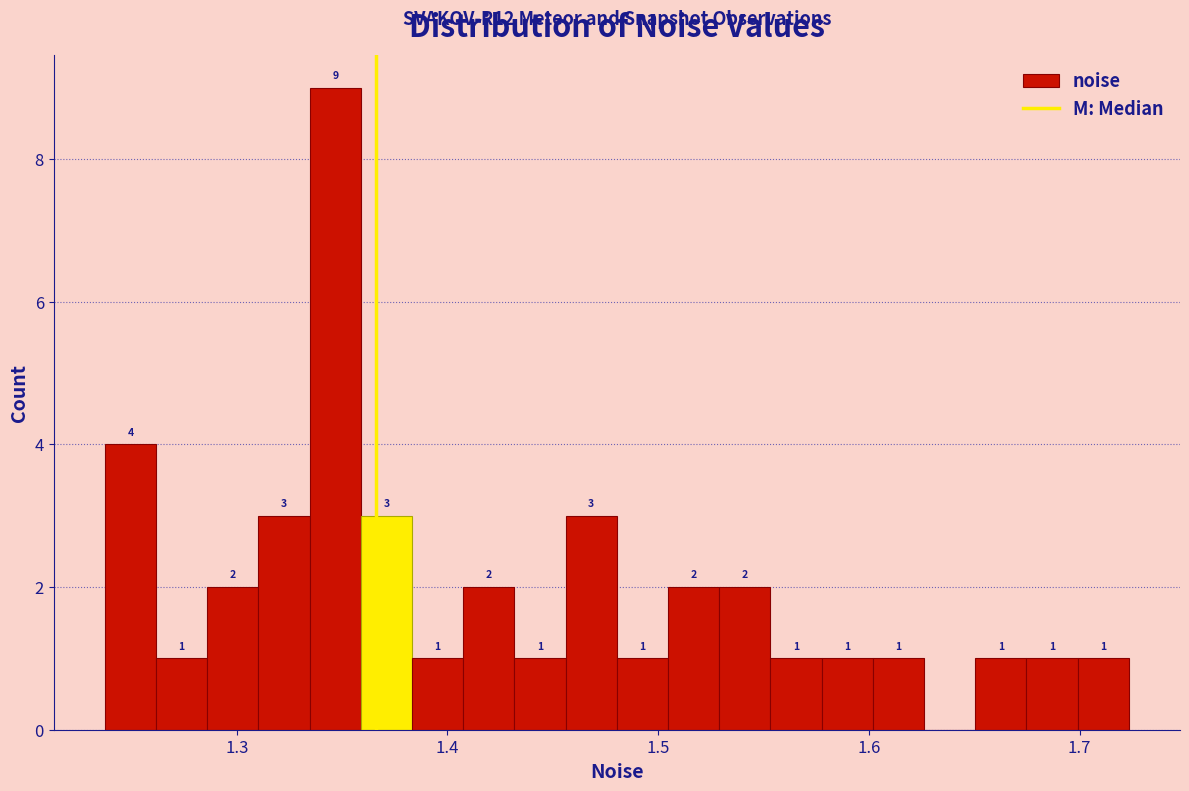

Around what value on the x-axis is the tallest bar? Give the approximate position of its centre, as read against the axis.

1.35